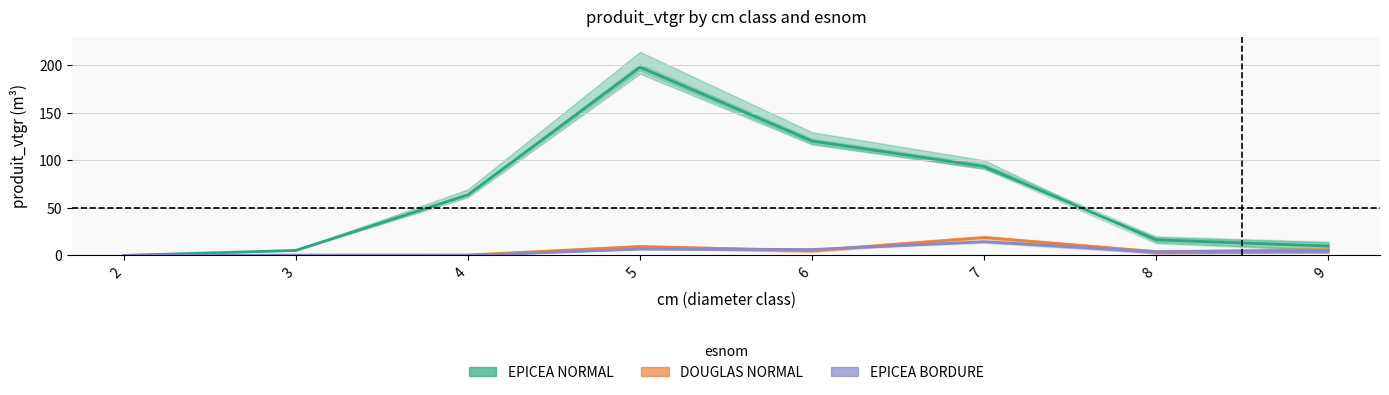

What is the value of the DOUGLAS NORMAL point at the 7th from the left?

3.7